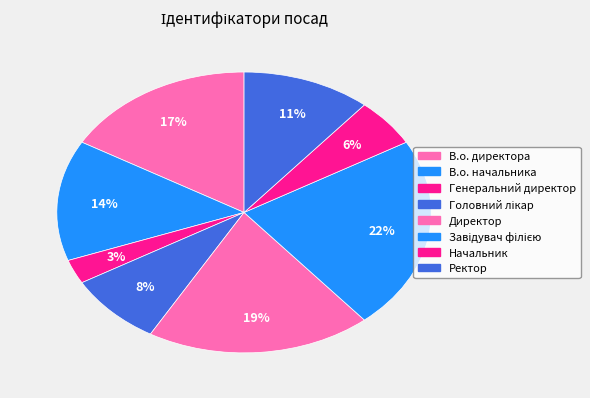

Is there a majority slice in this chart?

No